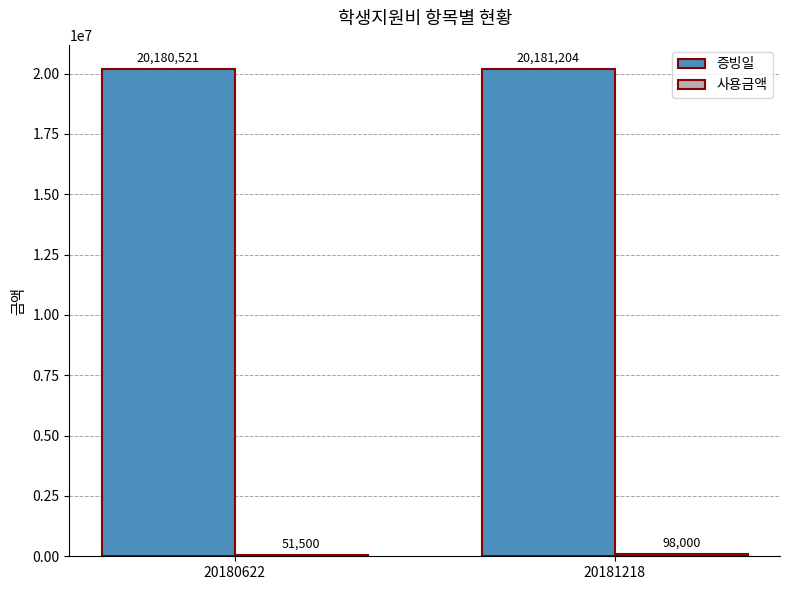

Where is 증빙일 nearest to the value 20180862?

20180622